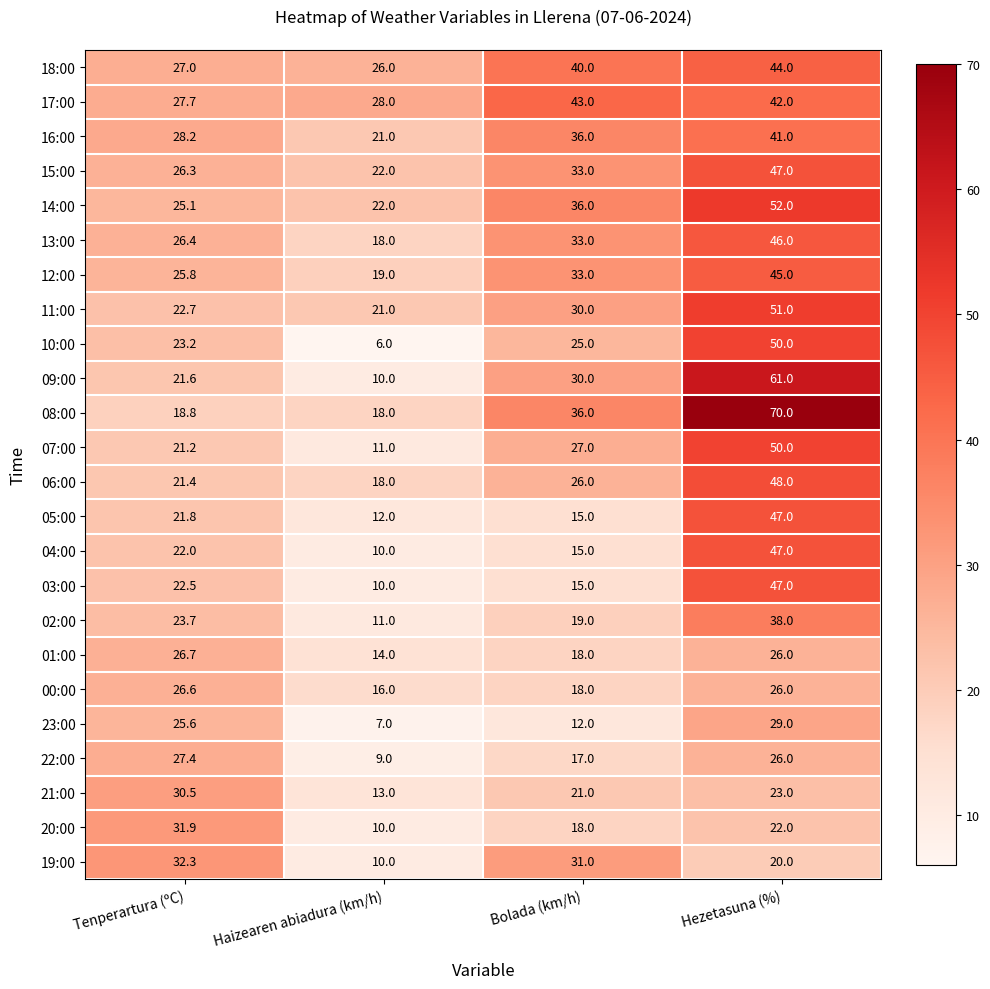

What is the sum of all 22:00 values?

79.4